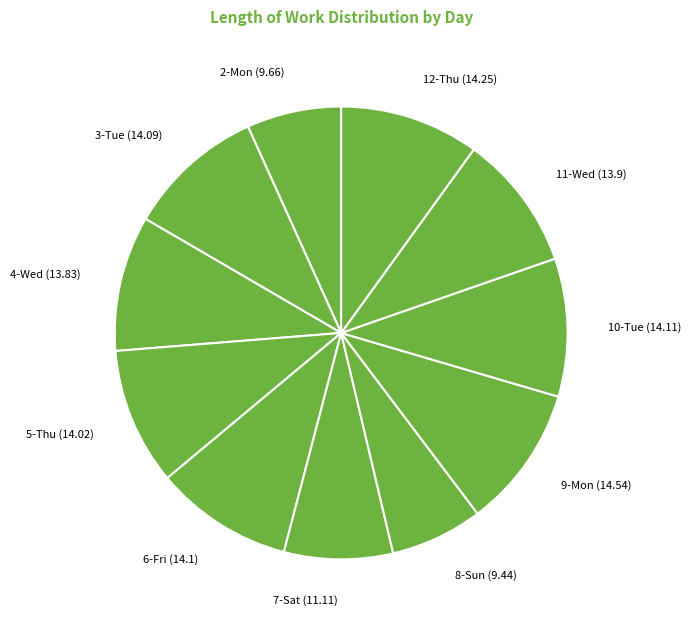

Between 12-Thu and 2-Mon, which is larger?

12-Thu